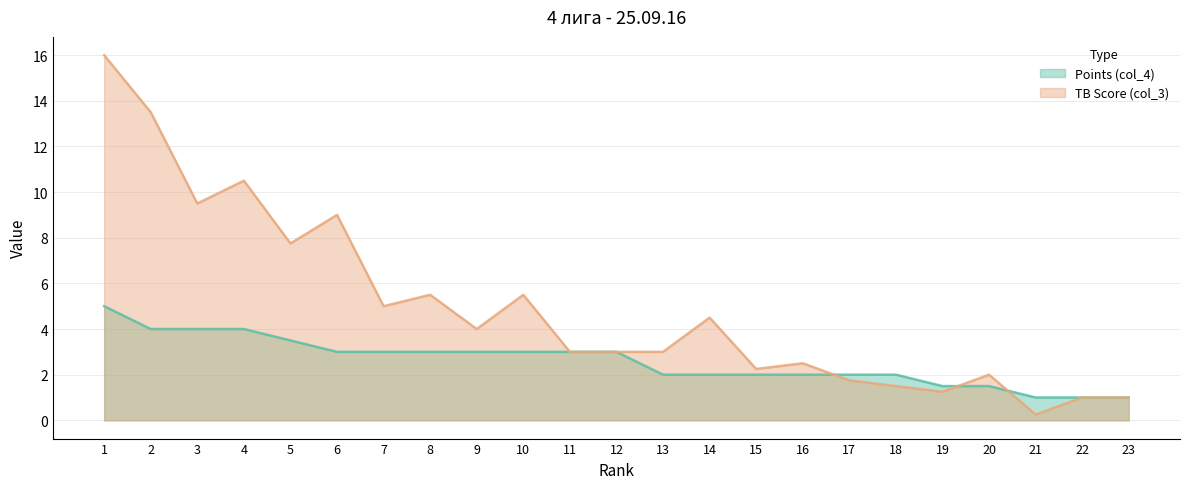

At how many categories does at least one series exceed 0?

23